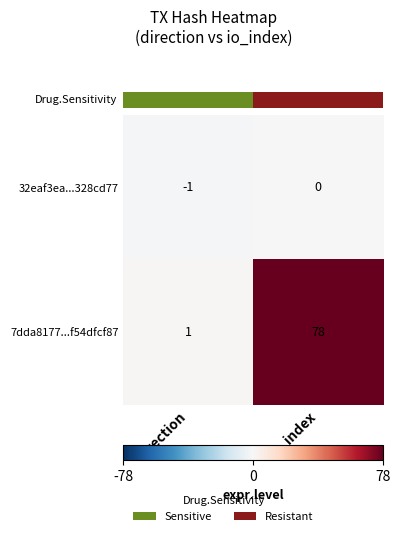

Rank the series by their average value, from highest to lowest.

7dda8177...f54dfcf87, 32eaf3ea...328cd77